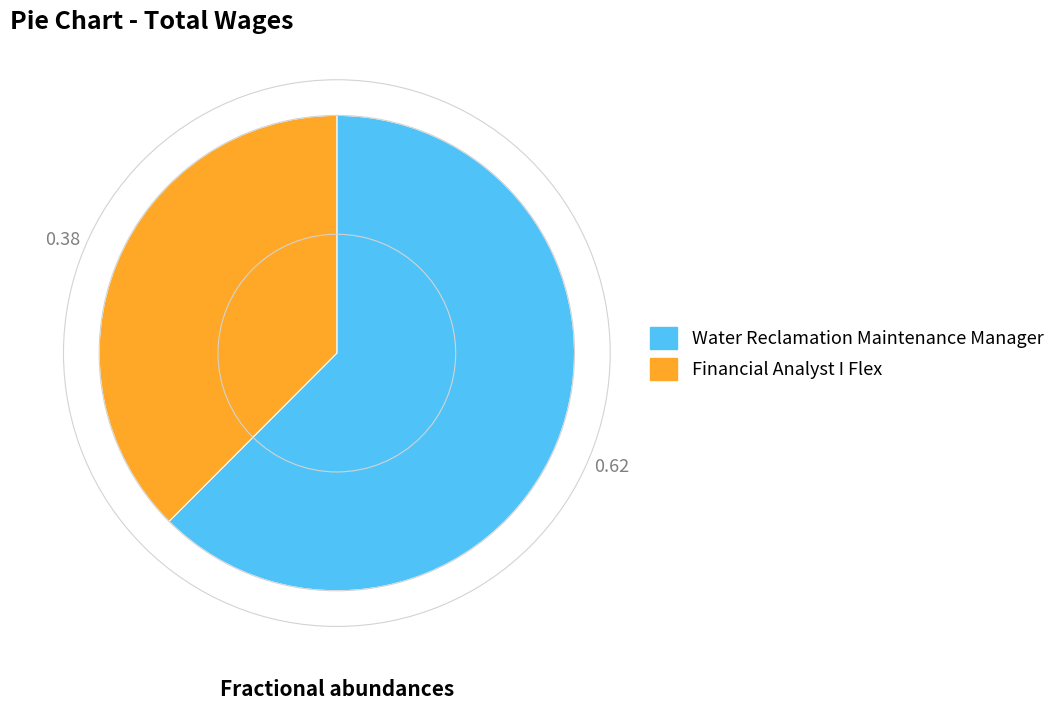

Count the number of slices in the pie.

2